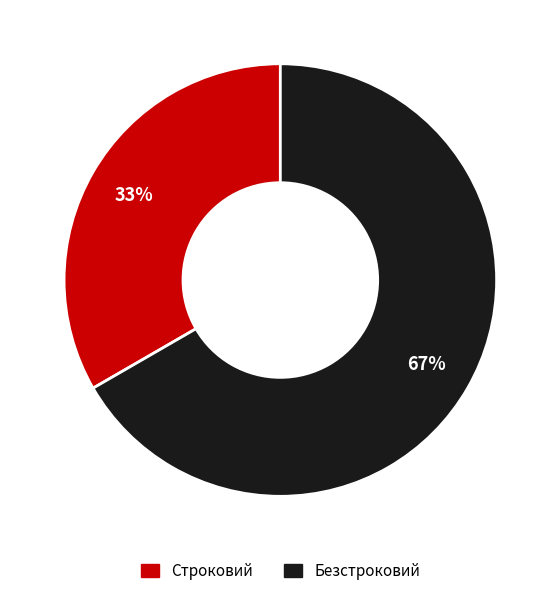

How many segments does this pie chart have?

2